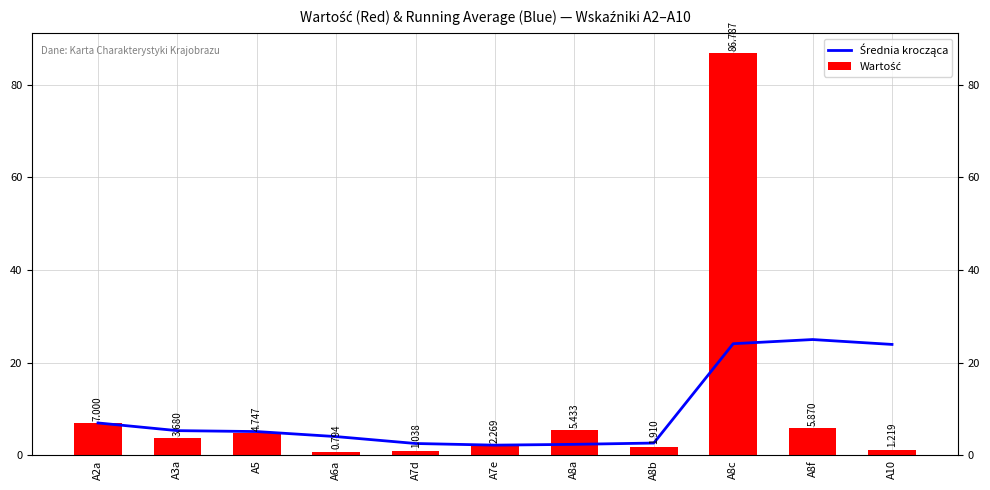

What is the value of the Średnia krocząca bar at the 2nd from the left?

5.3